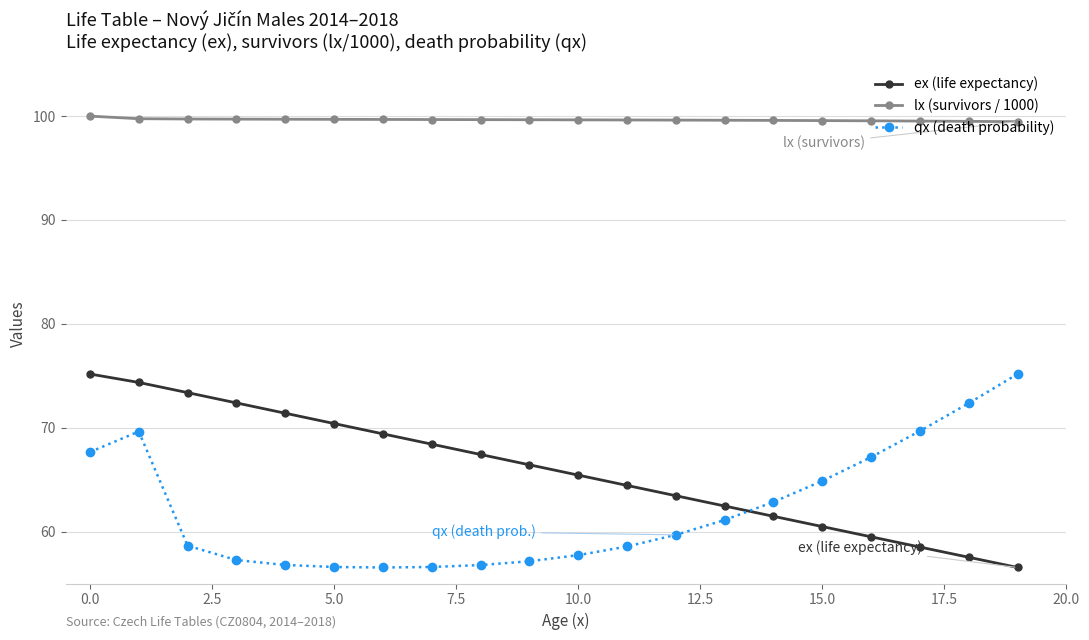

How many data points in ex (life expectancy) are above 66?

10